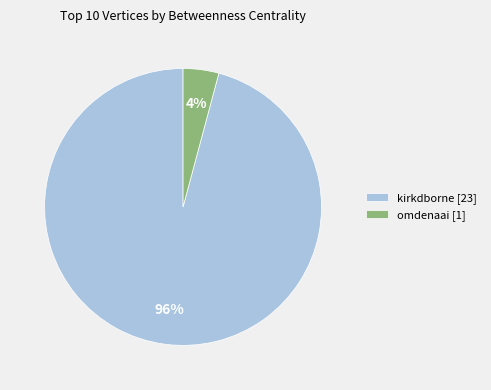

The omdenaai [1] slice represents 4% of the pie. True or false?

True